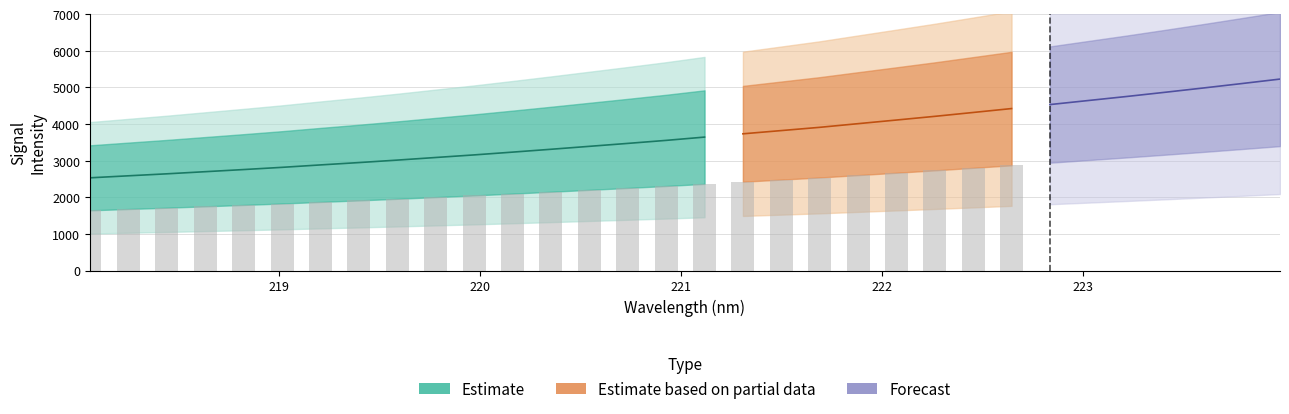

Approximately how many times larger is the value at 221.8812 compared to 218.8244?

1.5